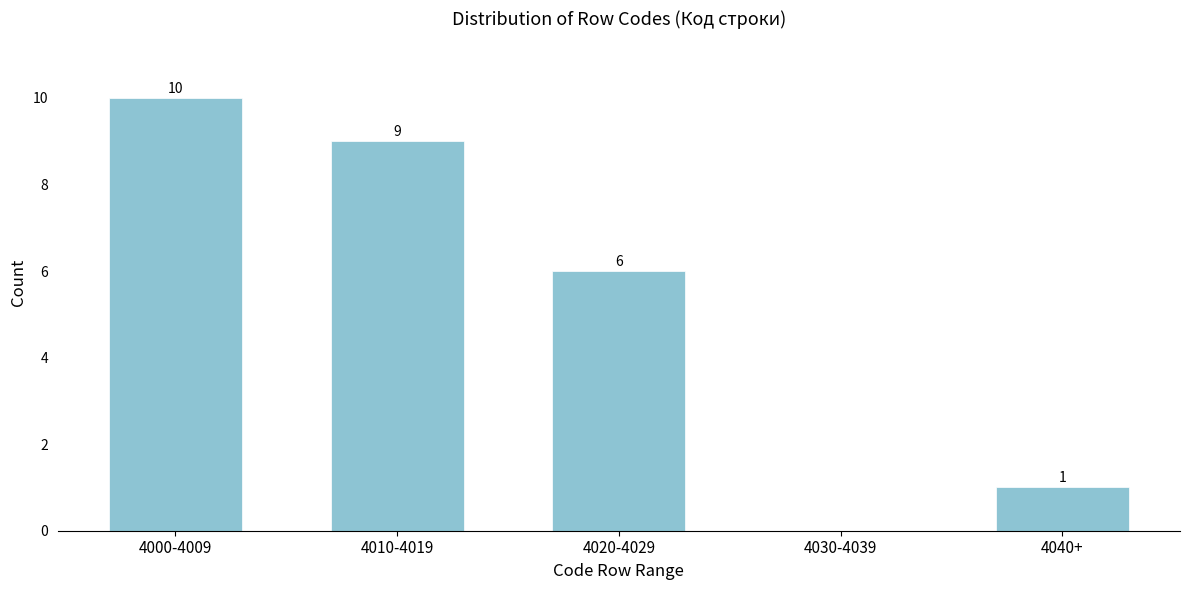

Reading left to right, extract all data points from this chart.

4000-4009=10	4010-4019=9	4020-4029=6	4030-4039=0	4040+=1